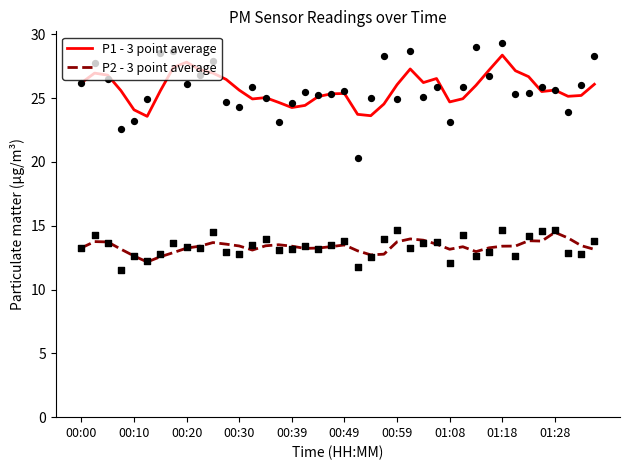

Which series contains the highest Y value?

P1 - 3 point average